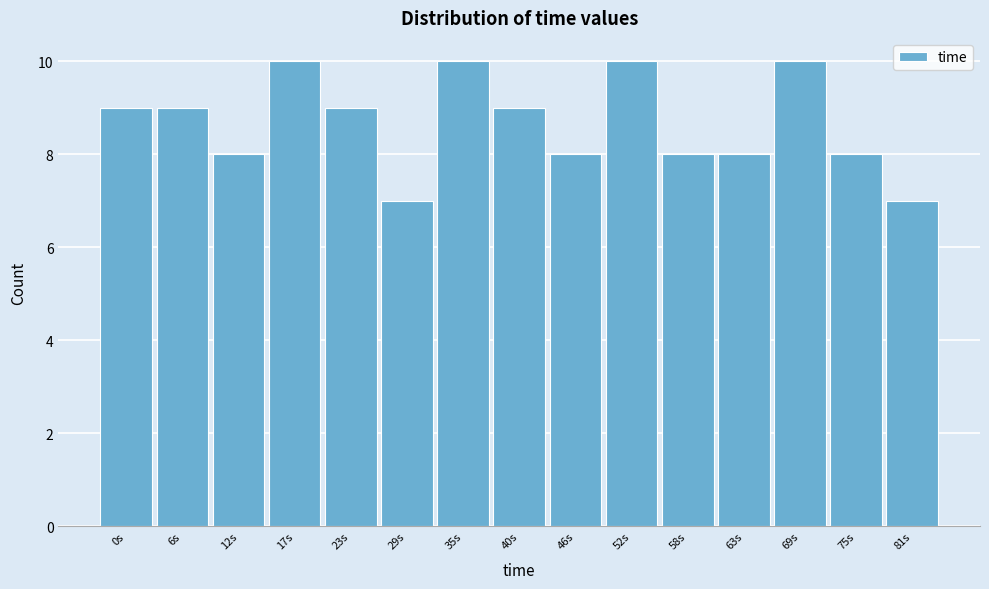

Reading right to left, transcribe all the data shown in this chart.

81s=7	75s=8	69s=10	63s=8	58s=8	52s=10	46s=8	40s=9	35s=10	29s=7	23s=9	17s=10	12s=8	6s=9	0s=9